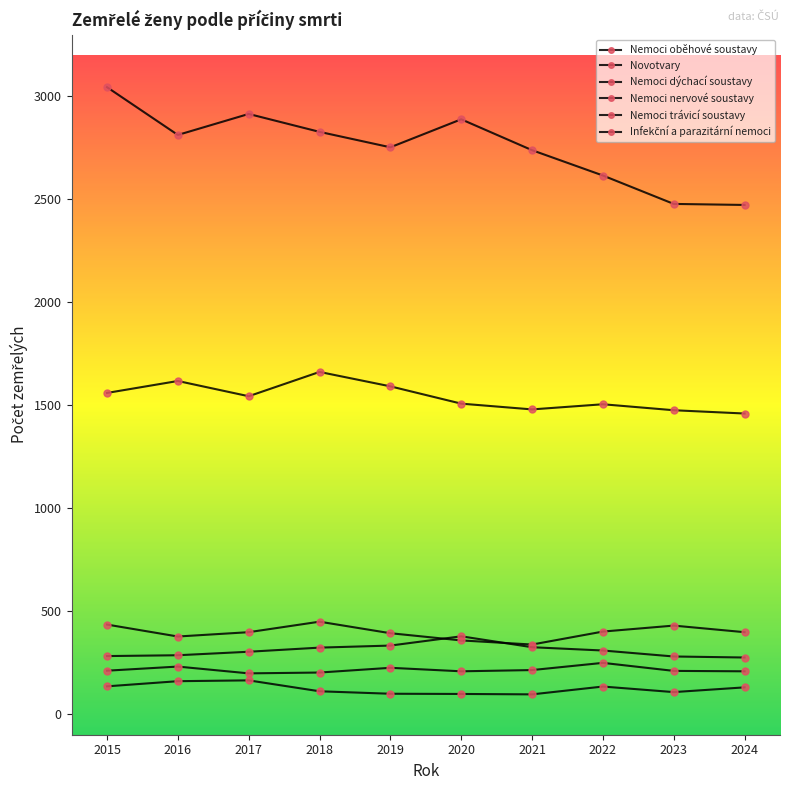

Which series changed the most between 2015 and 2021?

Nemoci oběhové soustavy